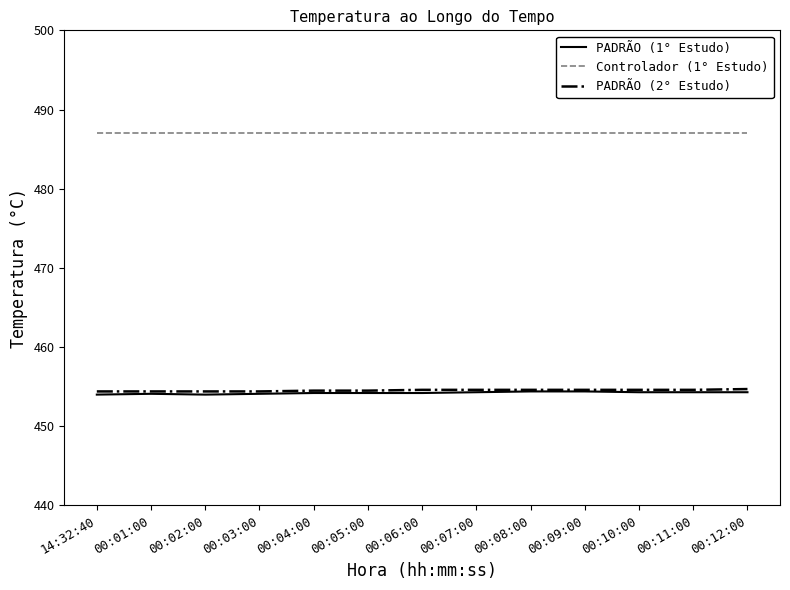

What is the sum of all Controlador (1° Estudo) values?

6331.0